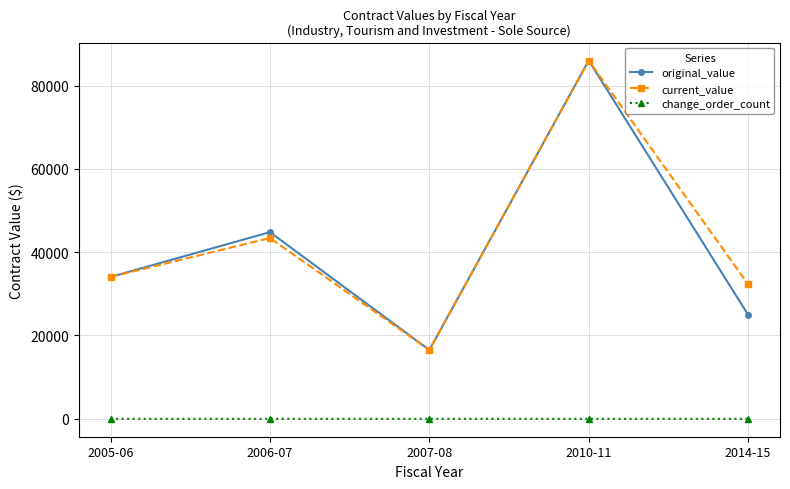

True or false: change_order_count and current_value cross at least once.

False